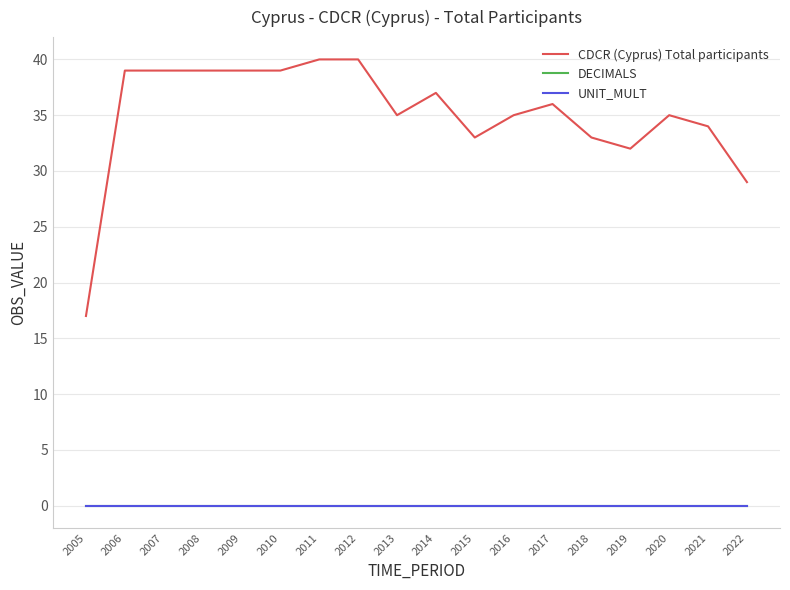

Rank the series at 2012 from lowest to highest value.

DECIMALS, UNIT_MULT, CDCR (Cyprus) Total participants